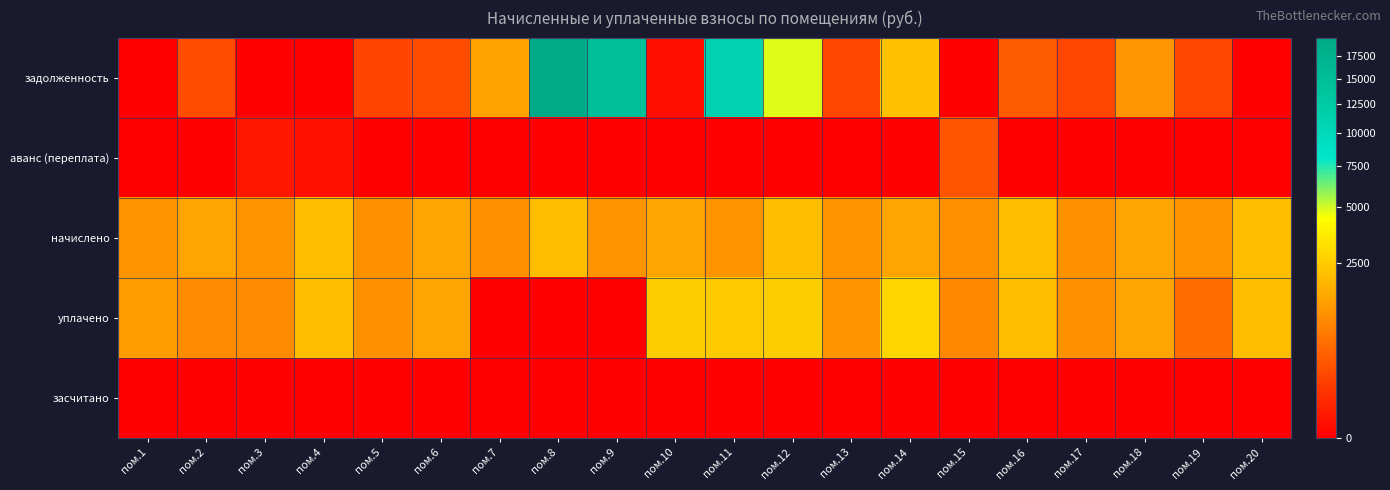

Reading right to left, what are all the values shown in this chart?

задолженность: пом.20=0.0	пом.19=178.4	пом.18=1124.2	пом.17=179.0	пом.16=341.1	пом.15=0.0	пом.14=2179.3	пом.13=180.2	пом.12=4827.6	пом.11=11046.9	пом.10=3.5	пом.9=14807.2	пом.8=19689.0	пом.7=1365.1	пом.6=237.5	пом.5=177.8	пом.4=0.0	пом.3=0.0	пом.2=238.6	пом.1=0.0
аванс (переплата): пом.20=0.0	пом.19=0.0	пом.18=0.0	пом.17=0.0	пом.16=0.0	пом.15=296.8	пом.14=0.0	пом.13=0.0	пом.12=0.0	пом.11=0.0	пом.10=0.0	пом.9=0.0	пом.8=0.0	пом.7=0.0	пом.6=0.0	пом.5=0.0	пом.4=4.6	пом.3=13.7	пом.2=0.0	пом.1=0.0
начислено: пом.20=2042.8	пом.19=1077.6	пом.18=1421.6	пом.17=1074.1	пом.16=2046.4	пом.15=1074.1	пом.14=1418.0	пом.13=1081.1	пом.12=2049.8	пом.11=1081.1	пом.10=1428.6	пом.9=1081.1	пом.8=2060.4	пом.7=1074.1	пом.6=1425.1	пом.5=1067.0	пом.4=2046.4	пом.3=1077.6	пом.2=1439.1	пом.1=1077.6
уплачено: пом.20=2042.8	пом.19=538.0	пом.18=1421.5	пом.17=1074.1	пом.16=2046.4	пом.15=895.0	пом.14=2800.0	пом.13=1081.1	пом.12=2500.0	пом.11=2450.0	пом.10=2547.3	пом.9=0.0	пом.8=0.0	пом.7=0.0	пом.6=1425.1	пом.5=1067.0	пом.4=2052.0	пом.3=952.4	пом.2=960.0	пом.1=1257.2
засчитано: пом.20=0.0	пом.19=0.0	пом.18=0.0	пом.17=0.0	пом.16=0.0	пом.15=0.0	пом.14=0.0	пом.13=0.0	пом.12=0.0	пом.11=0.0	пом.10=0.0	пом.9=0.0	пом.8=0.0	пом.7=0.0	пом.6=0.0	пом.5=0.0	пом.4=0.0	пом.3=0.0	пом.2=0.0	пом.1=0.0